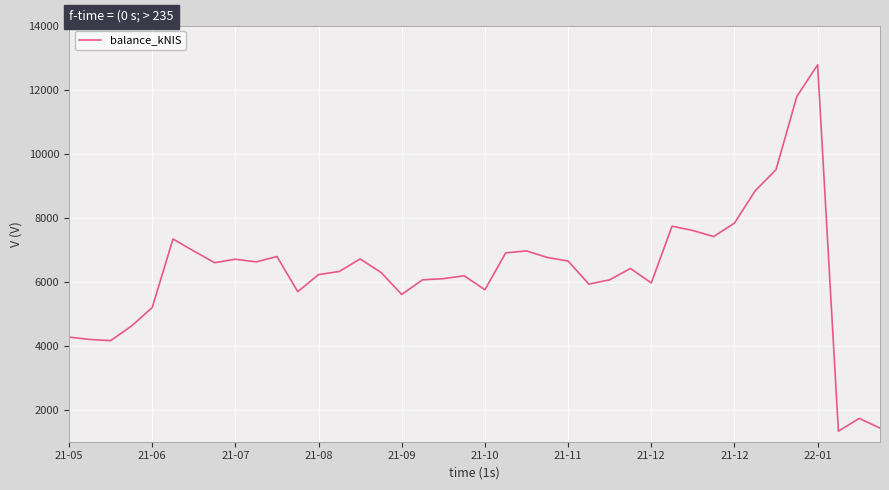

What is the smallest value displayed?

1329.5